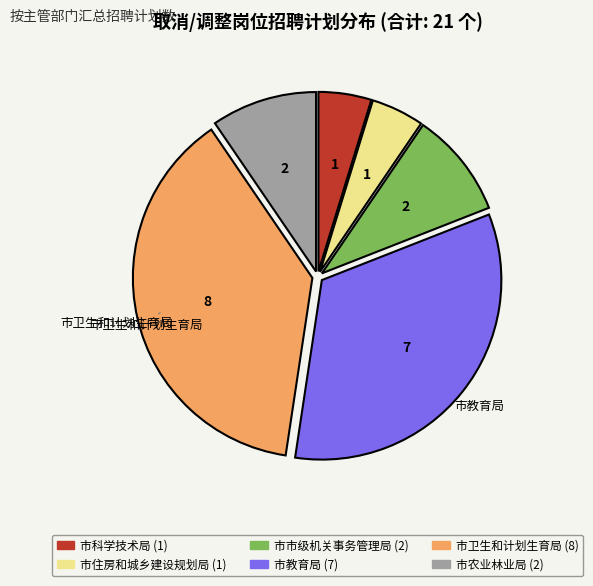

Is the sum of 市市级机关事务管理局 and 市科学技术局 greater than half?

No